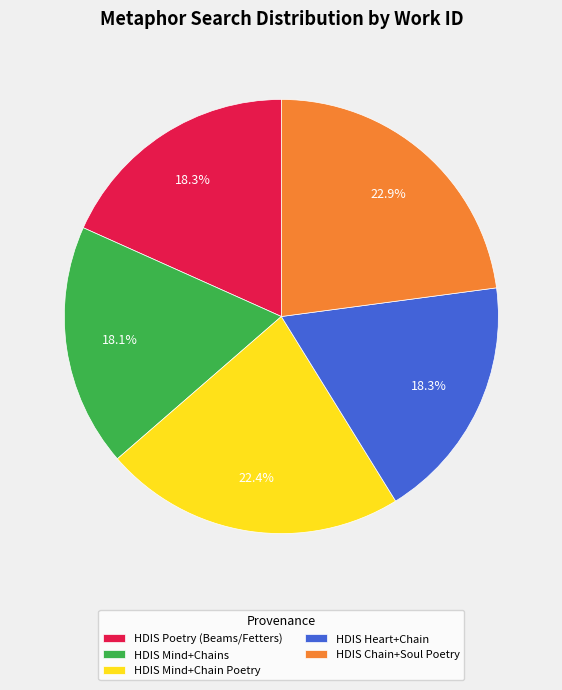

Does HDIS Mind+Chains account for over 50% of the chart?

No